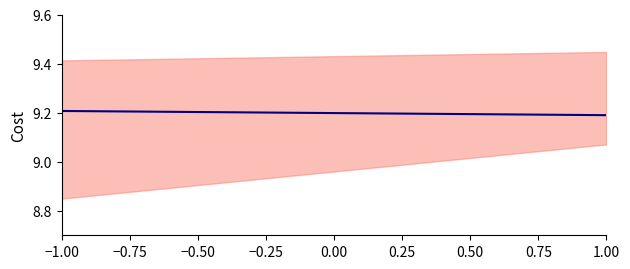

True or false: the data has more than 0 interior local peaks.

False